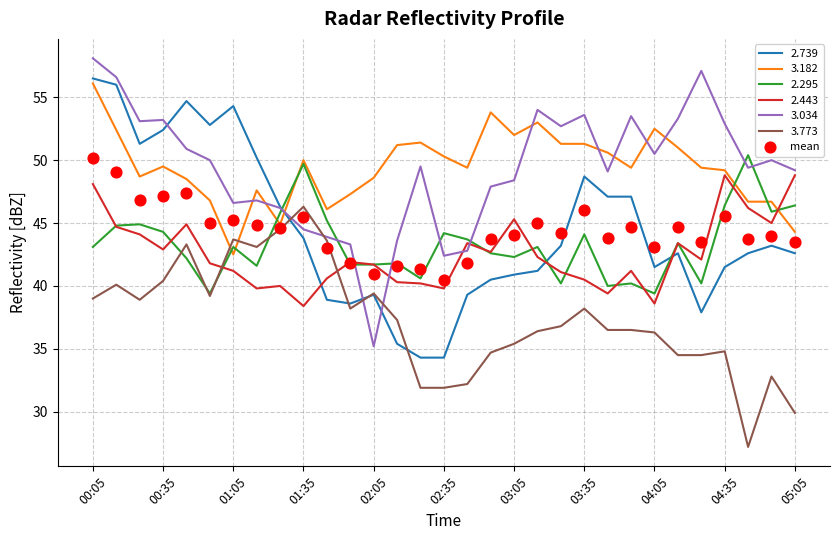

True or false: 3.182 and 3.773 cross at least once.

True